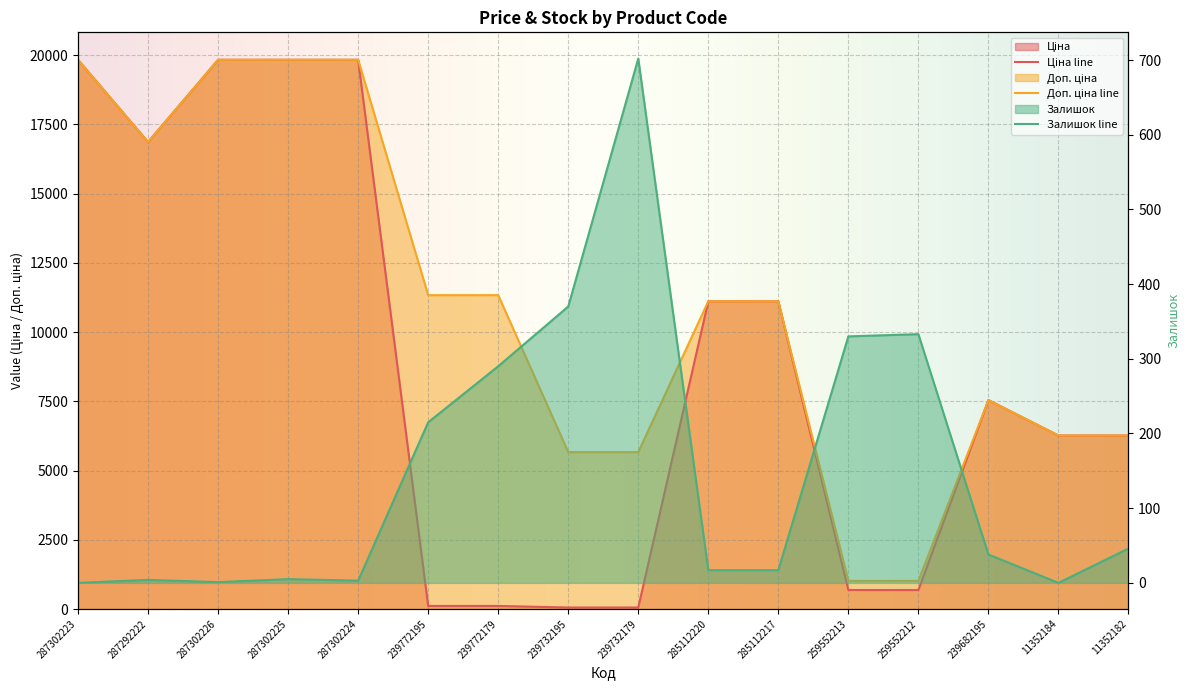

In Ціна, how many points are higher than both neighbors (excluding endpoints)?

1